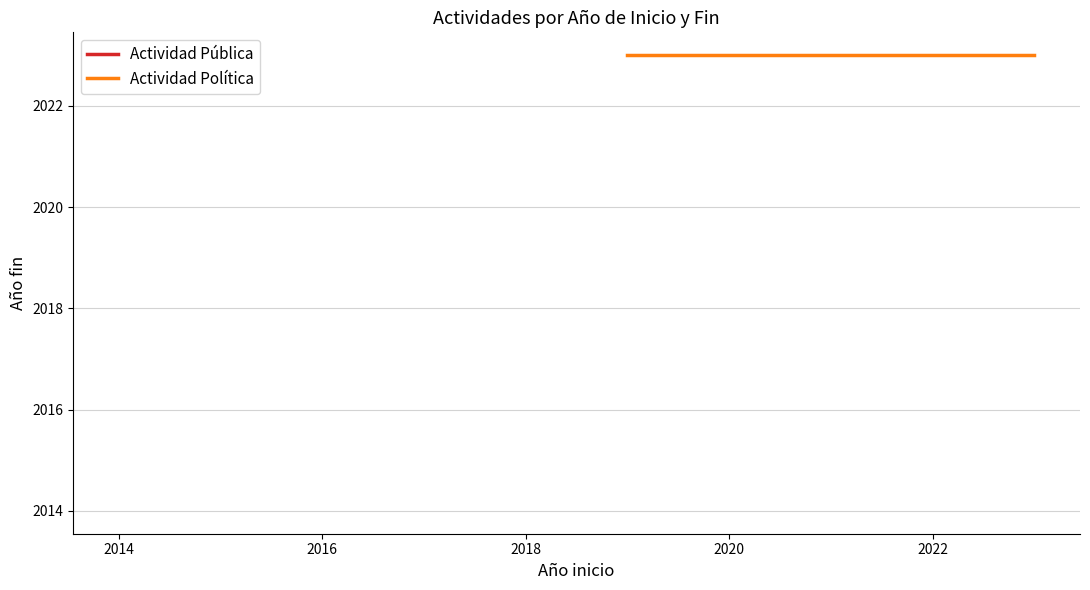

Reading left to right, extract all data points from this chart.

2014=2014	2023=2023	2023=2023	2019=2023